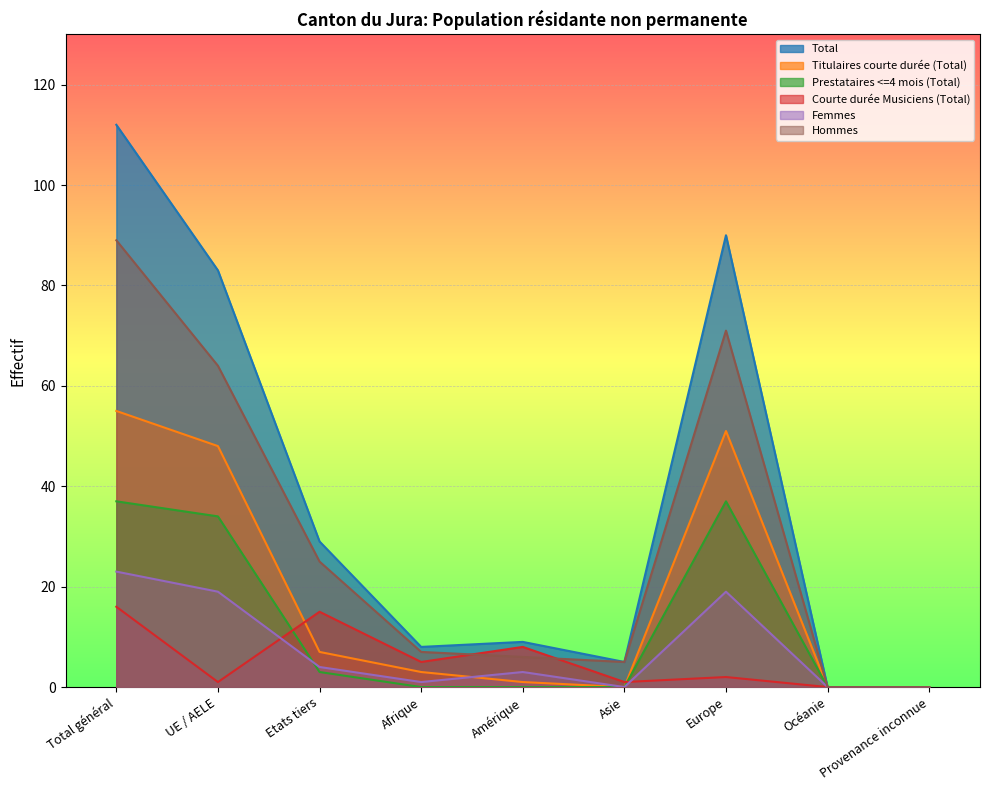

What is the total value across all series at Amérique?

27